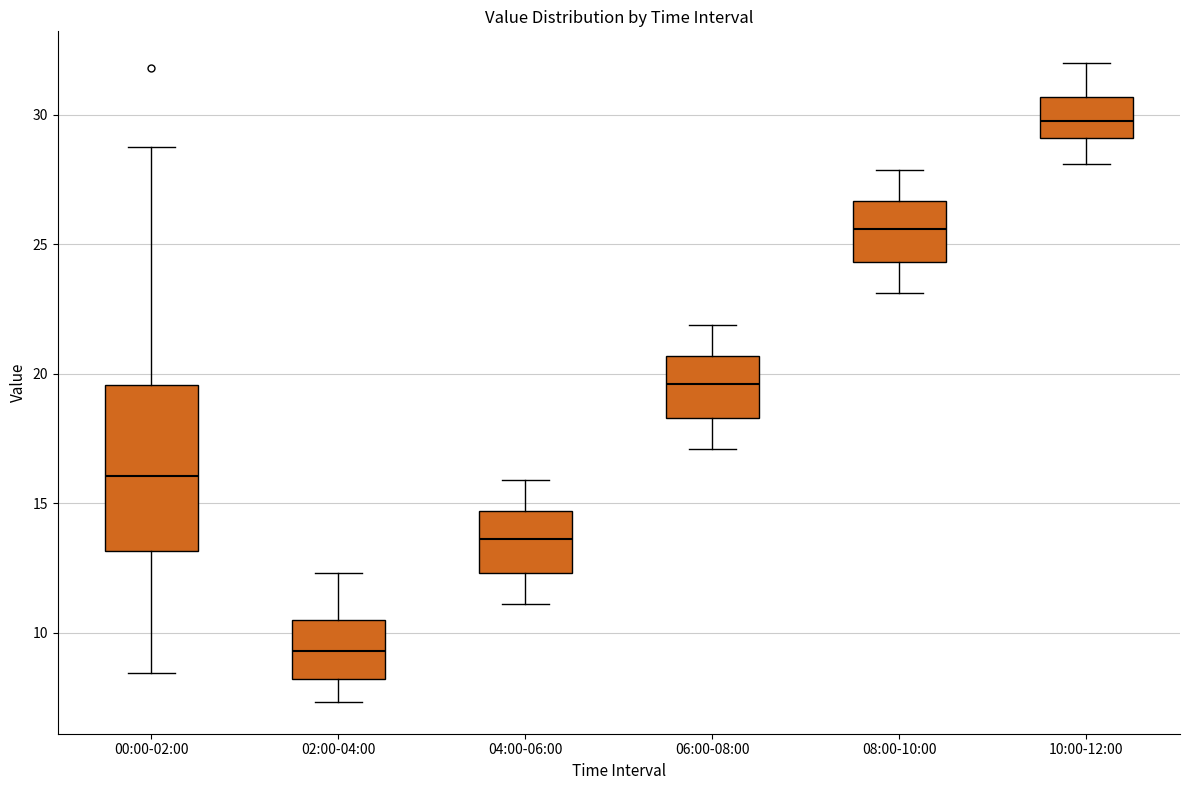

Where does the upper whisker of the box for 06:00-08:00 end on the y-axis? The values are not printed on the chart, so give them approximately, as read against the axis.

22.0